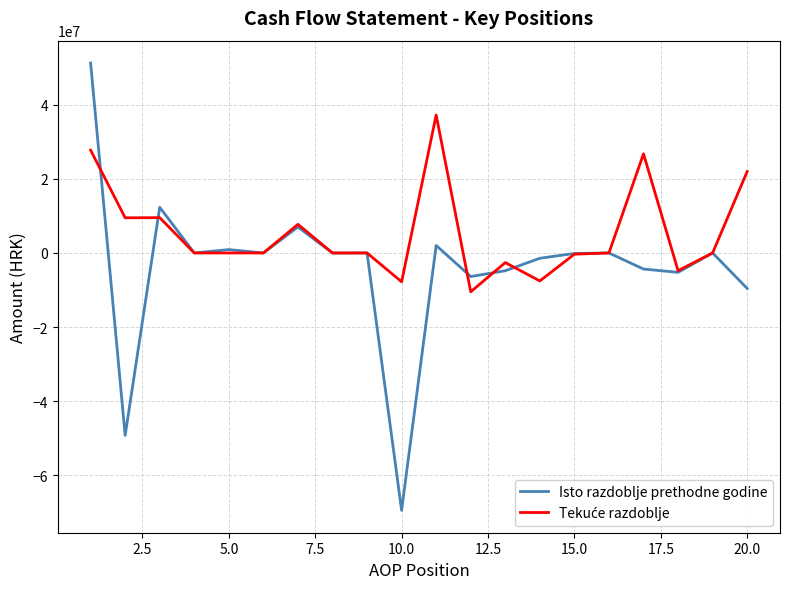

Which series has the widest spread of values?

Isto razdoblje prethodne godine